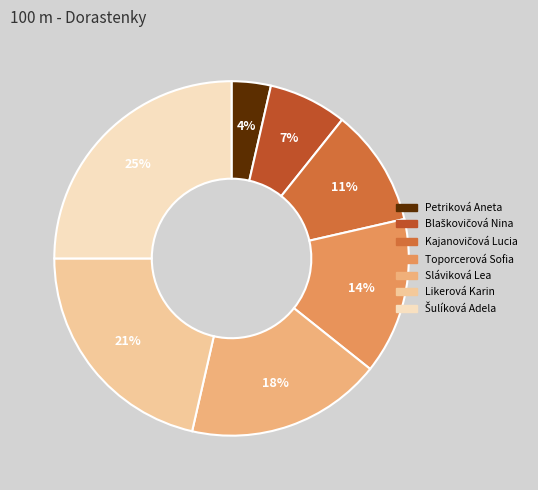

What is the ratio of the value at Blaškovičová Nina to the value at Toporcerová Sofia?

0.5